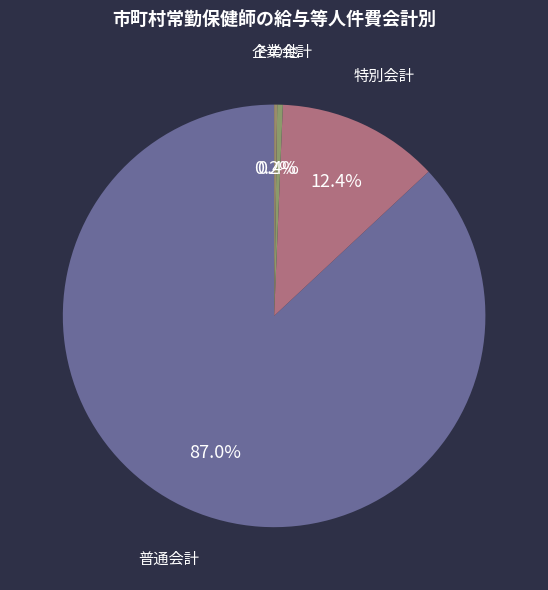

Which category has the biggest portion of the pie?

普通会計